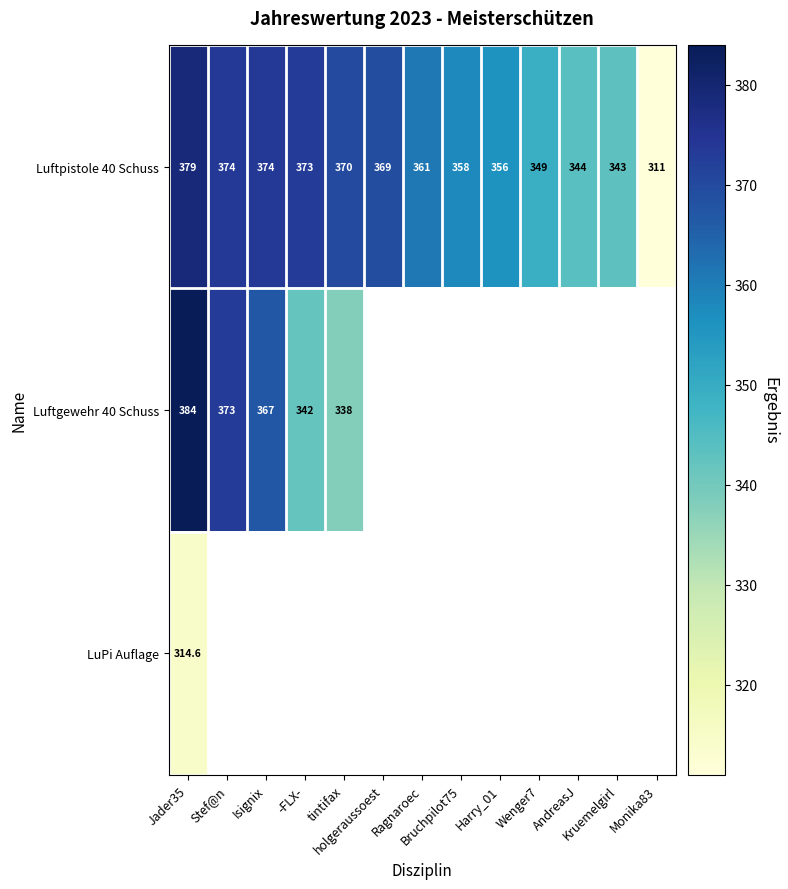

What is the difference between the maximum and minimum values in the Luftpistole 40 Schuss series?

68.0